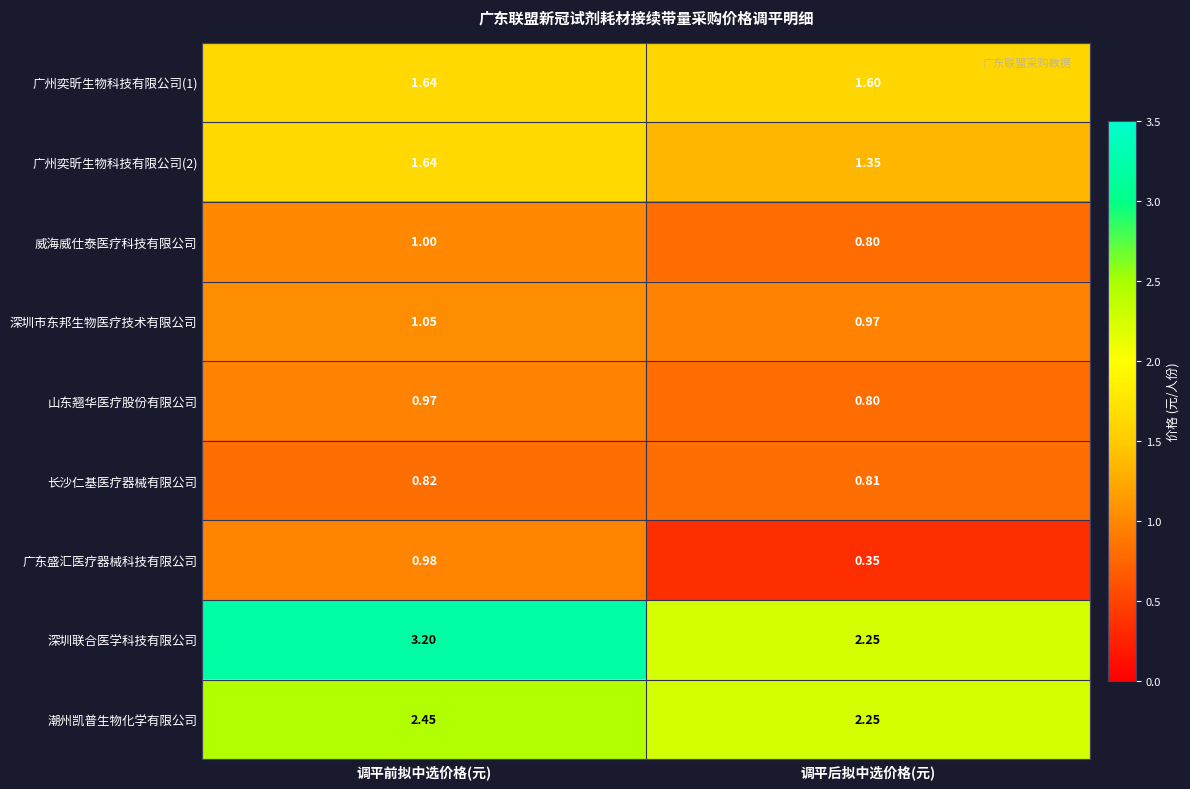

What is the maximum value shown in the chart?

3.2